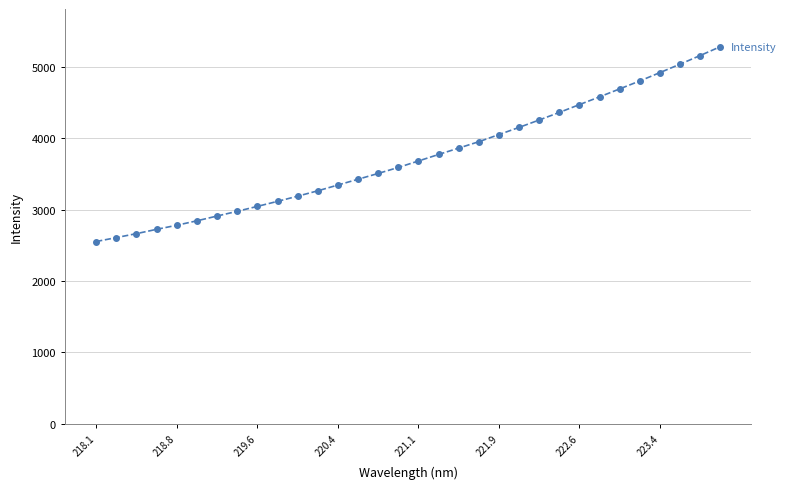

What is the value of the 15th point from the left?

3506.7